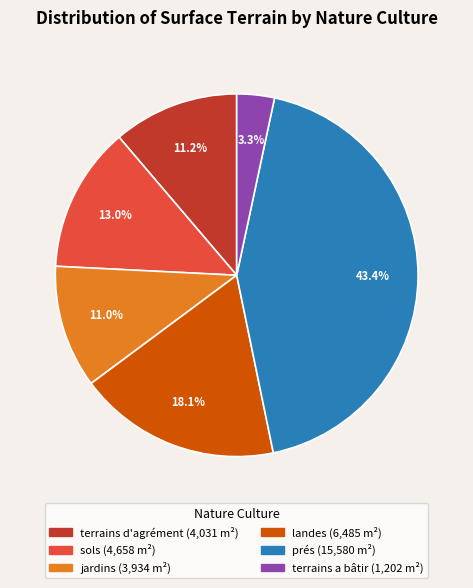

Is there a majority slice in this chart?

No